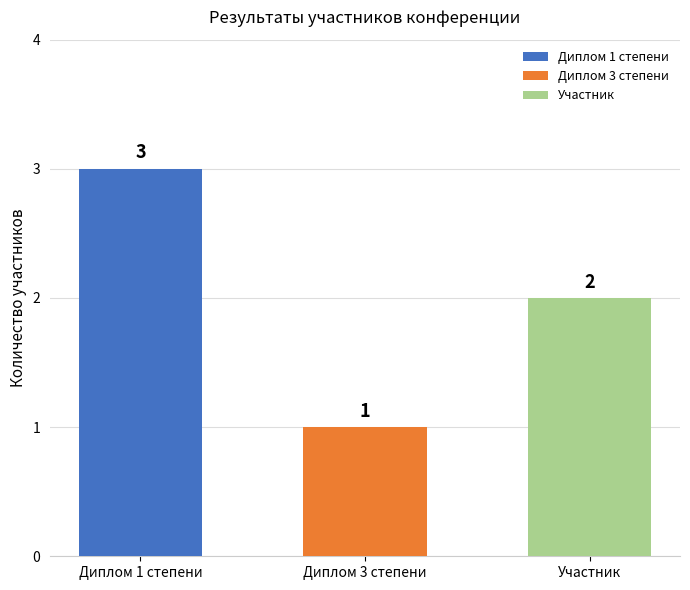

Reading left to right, transcribe all the data shown in this chart.

Диплом 1 степени=3	Диплом 3 степени=1	Участник=2